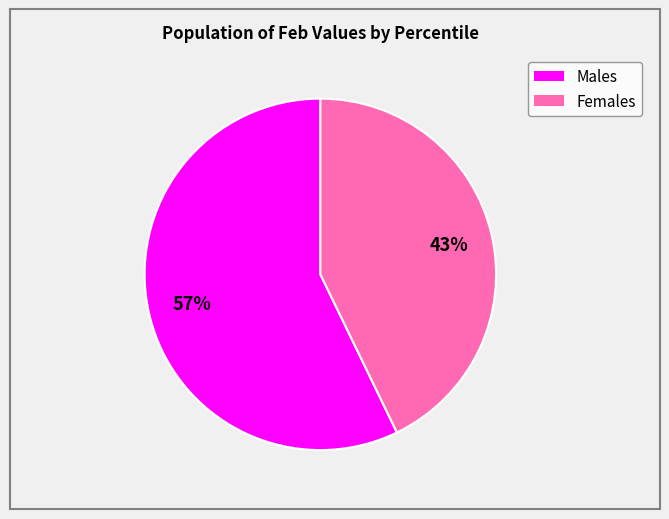

To the nearest percent, what is the average slice percentage?

50%